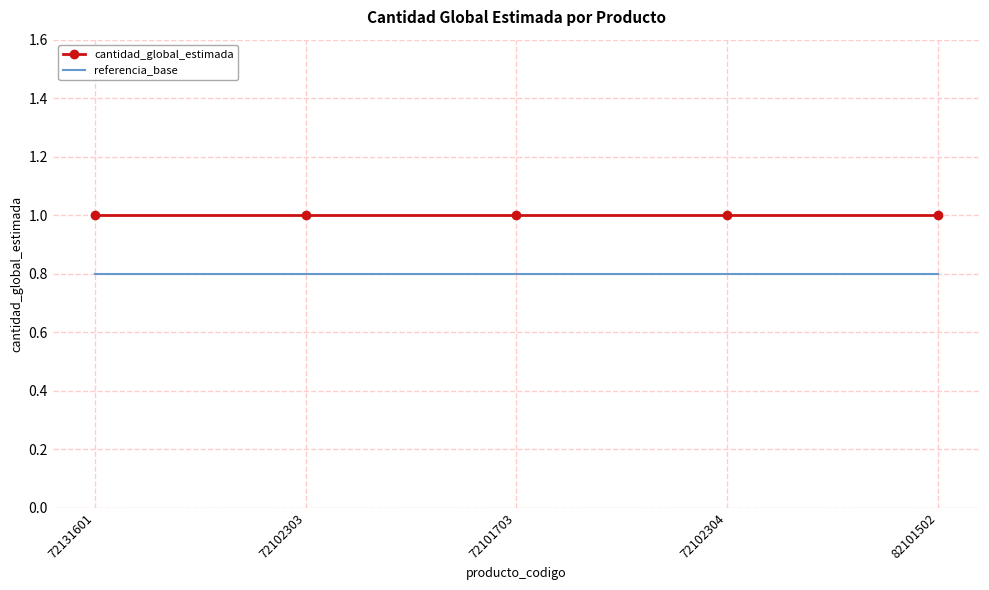

At 82101502, list the series in order from smallest to largest.

referencia_base, cantidad_global_estimada